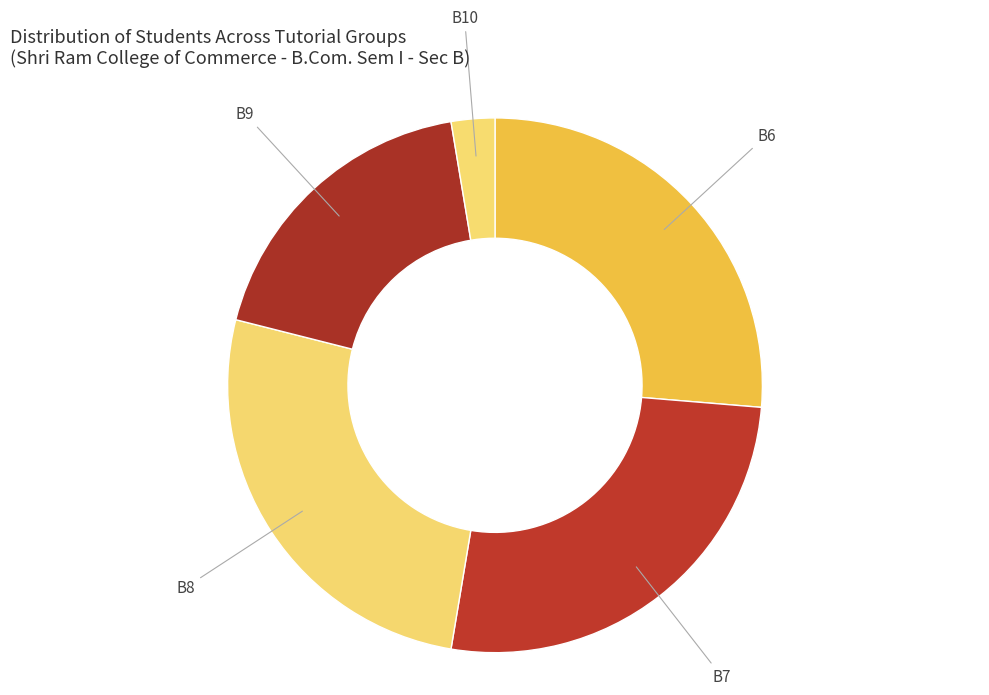

Is there any slice that represents more than half of the pie?

No